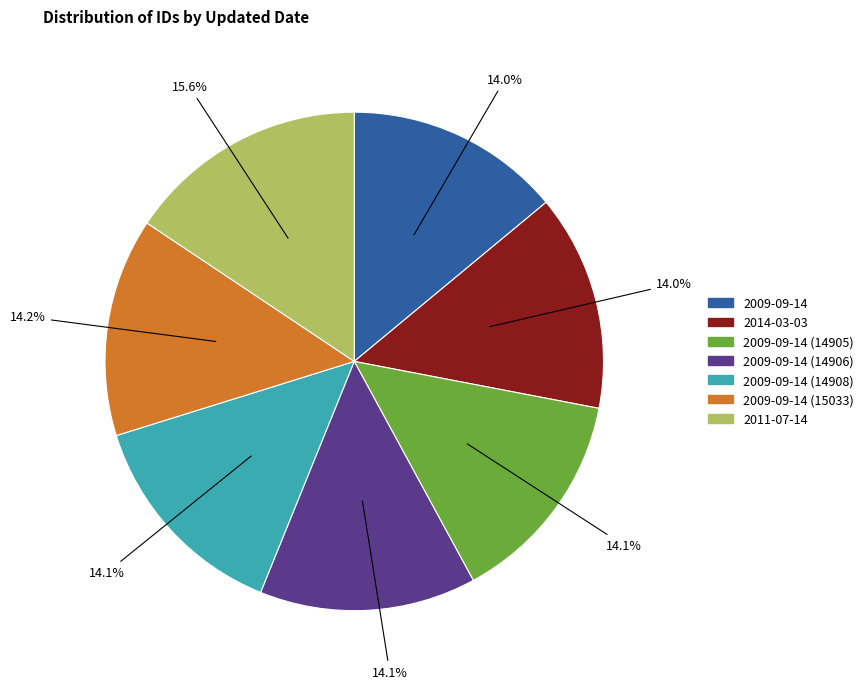

Does any single category account for the majority?

No